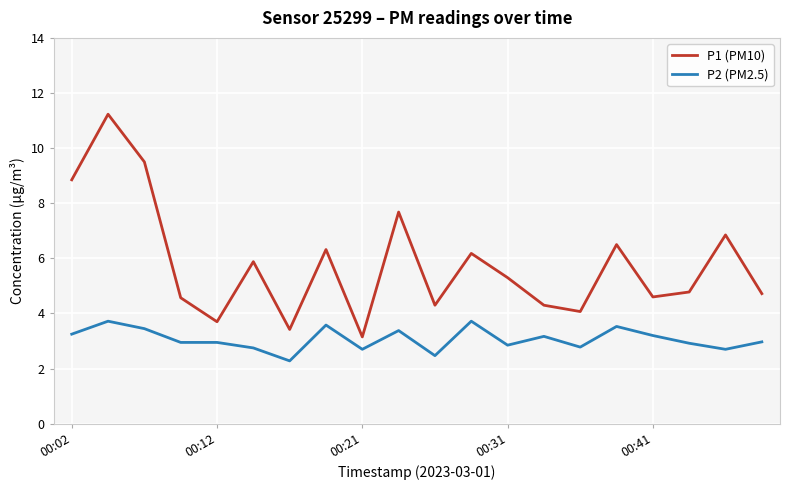

True or false: P2 (PM2.5) and P1 (PM10) cross at least once.

False